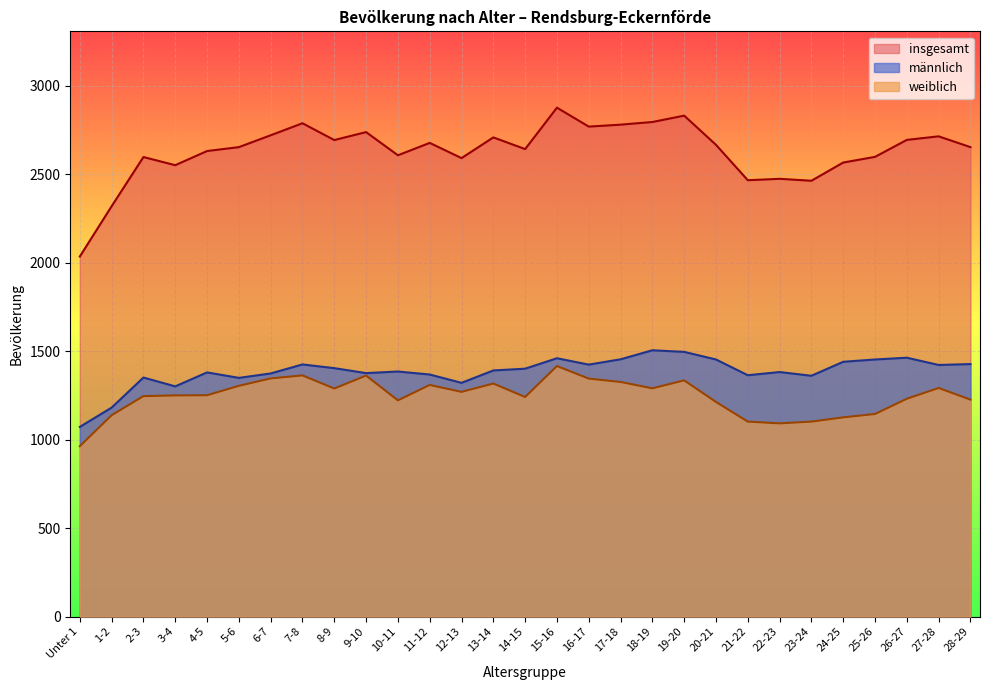

What is the difference between the männlich values at 20-21 and 21-22?

89